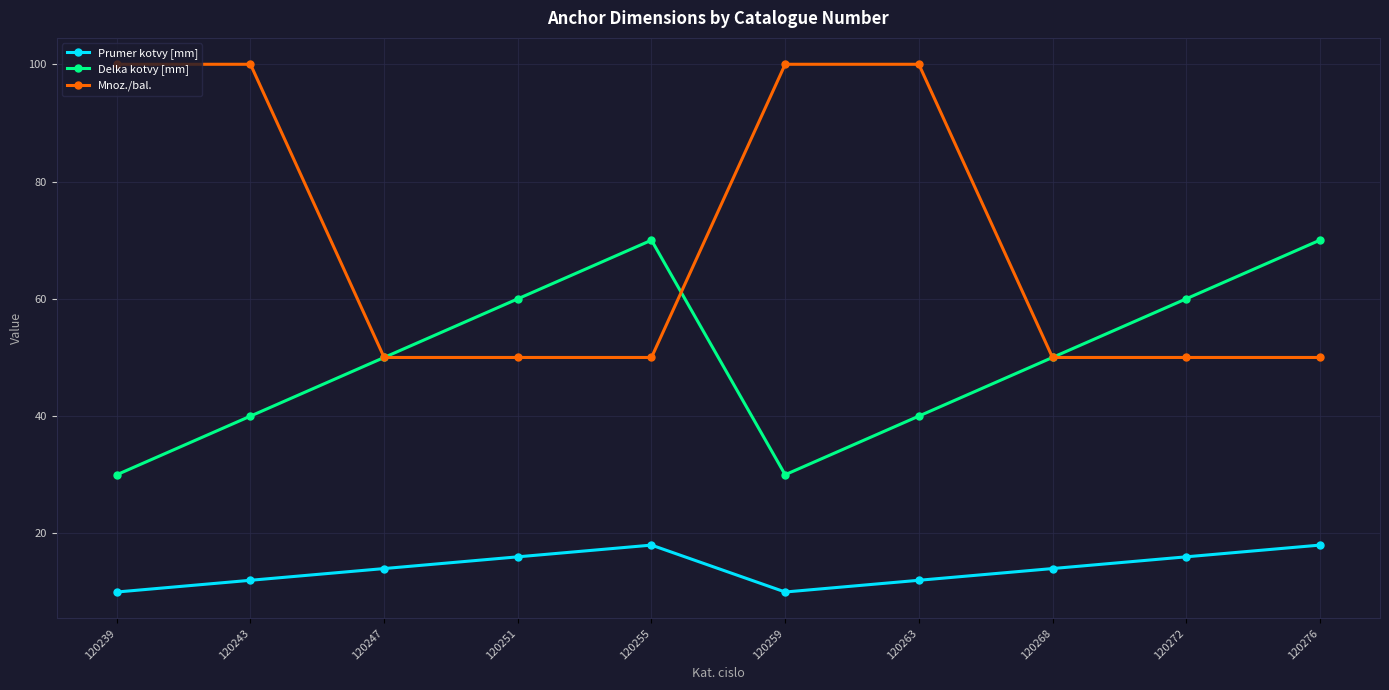

The Mnoz./bal. series shows 146 at 120259. True or false?

False